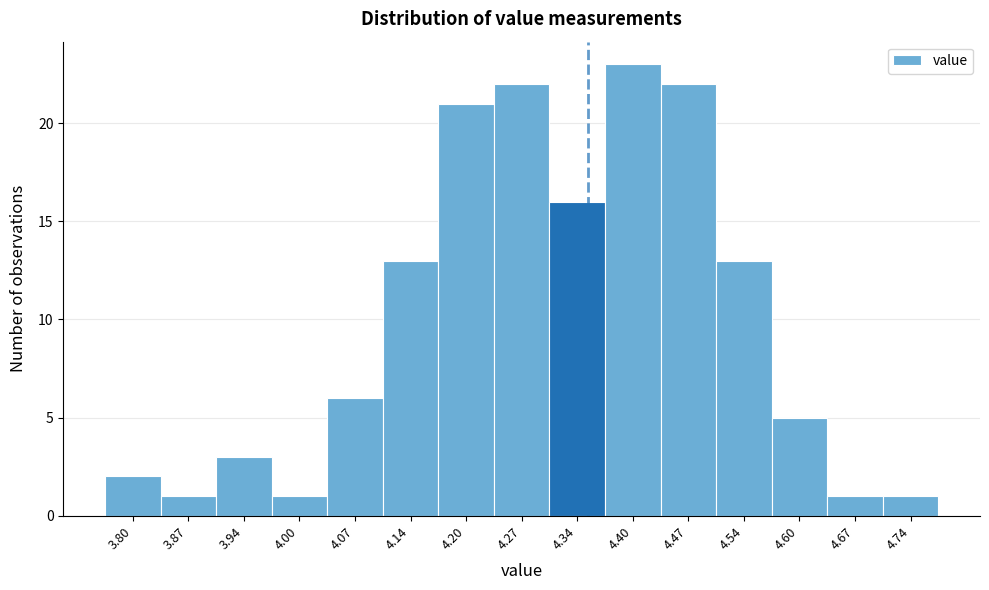

What is the height of the bar covering 3.77 to 3.84 on the x-axis? Neither the bar edges nor the heights are printed on the chart, so give them approximately, as read against the axes.

2